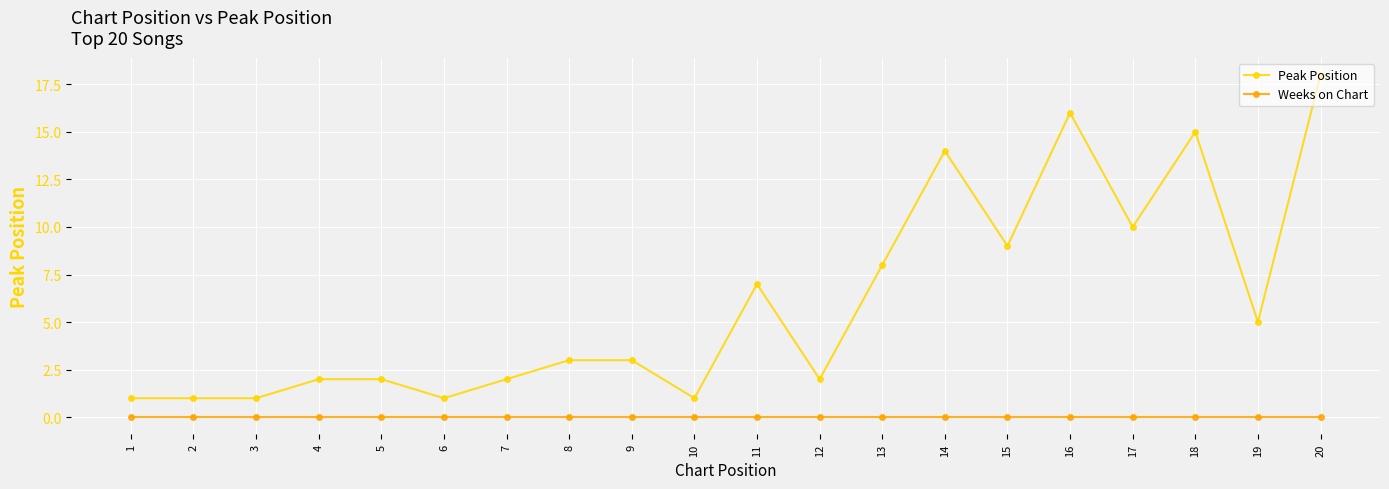

Reading left to right, transcribe all the data shown in this chart.

Peak Position: 1=1	2=1	3=1	4=2	5=2	6=1	7=2	8=3	9=3	10=1	11=7	12=2	13=8	14=14	15=9	16=16	17=10	18=15	19=5	20=18
Weeks on Chart: 1=0	2=0	3=0	4=0	5=0	6=0	7=0	8=0	9=0	10=0	11=0	12=0	13=0	14=0	15=0	16=0	17=0	18=0	19=0	20=0